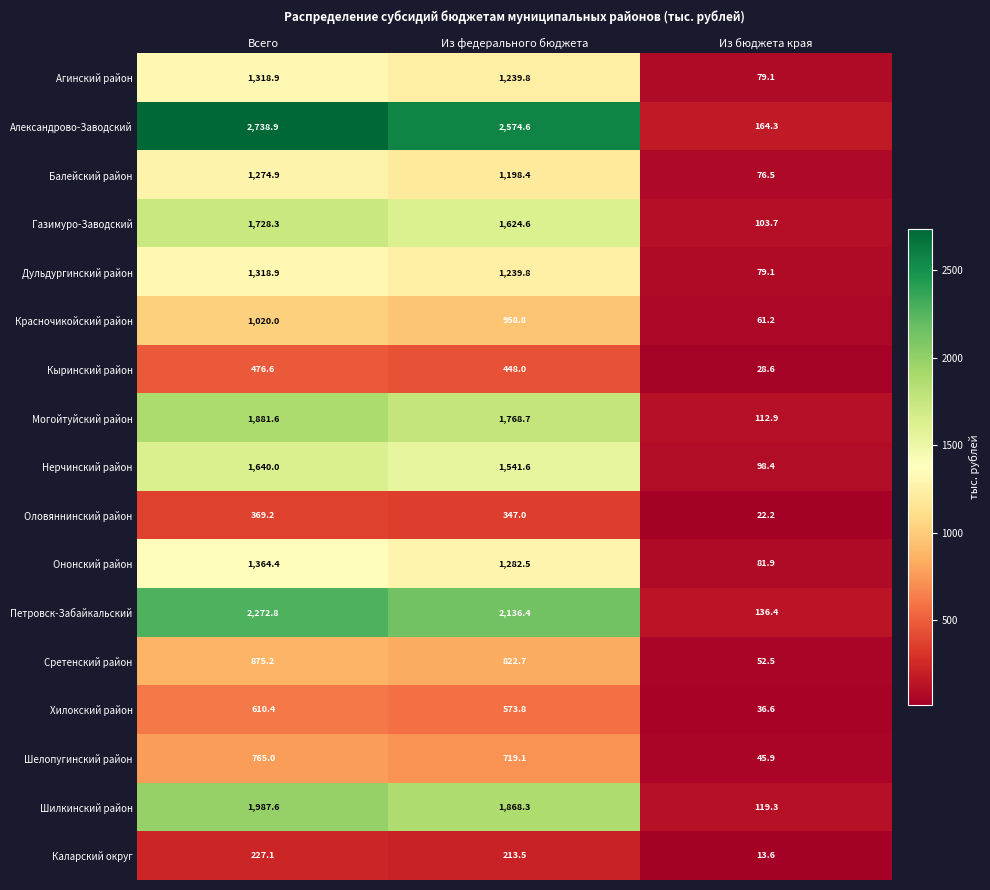

What value does the Агинский район series have at Из федерального бюджета?

1239.8